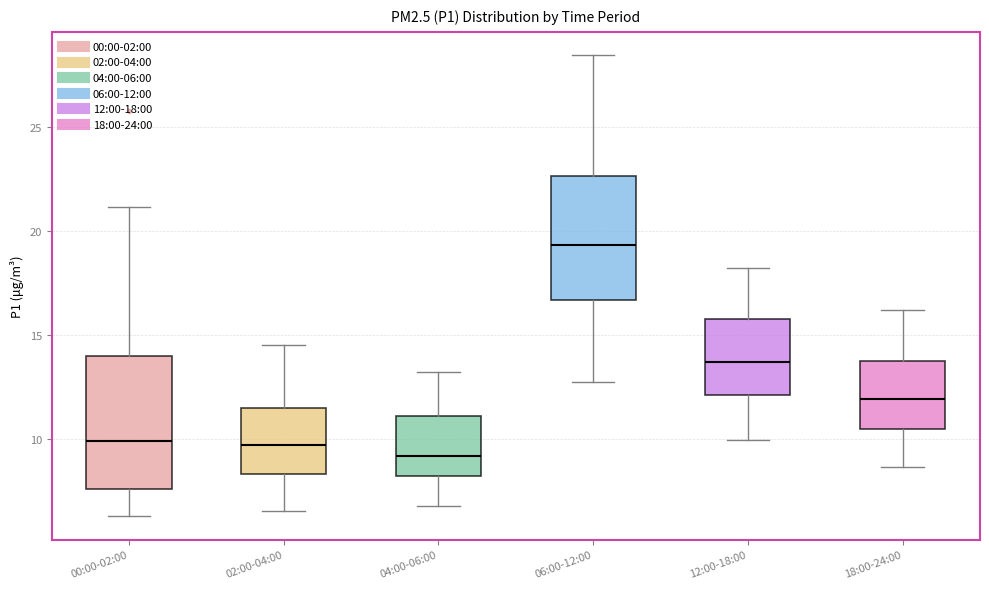

Reading left to right, read every box against the y-axis: the position of its median line, the range the box covers, and the ends of its whiskers. The values are not printed on the chart, so give them approximately, as read against the axis.

00:00-02:00: median 10.0, box 7.5 to 14.0, whiskers 6.5 to 21.0
02:00-04:00: median 9.5, box 8.5 to 11.5, whiskers 6.5 to 14.5
04:00-06:00: median 9.0, box 8.0 to 11.0, whiskers 7.0 to 13.0
06:00-12:00: median 19.5, box 16.5 to 22.5, whiskers 13.0 to 28.5
12:00-18:00: median 13.5, box 12.0 to 16.0, whiskers 10.0 to 18.0
18:00-24:00: median 12.0, box 10.5 to 14.0, whiskers 8.5 to 16.0